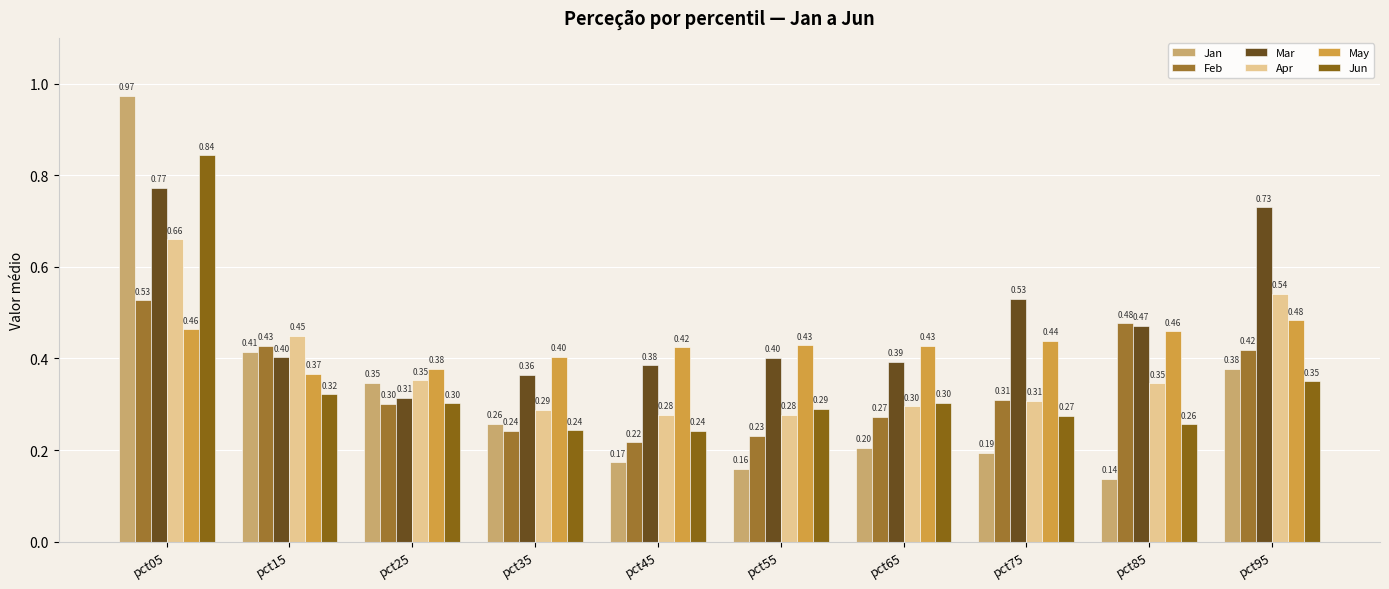

Which series changed the most between pct45 and pct85?

Feb